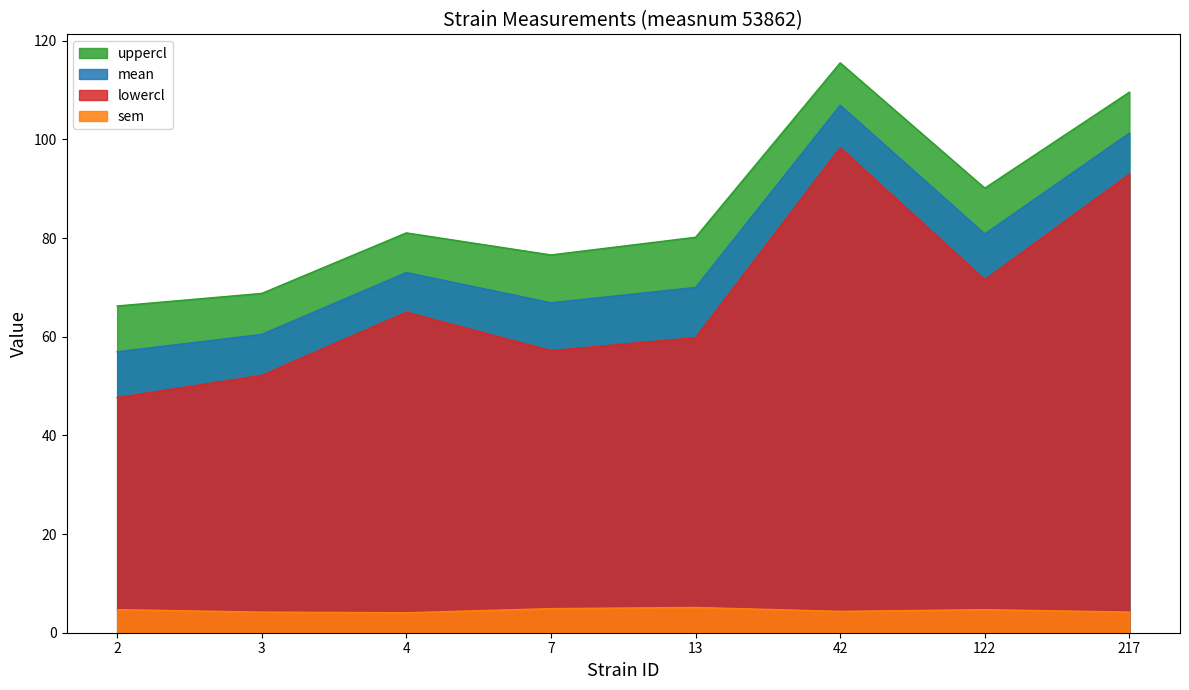

Which series has the largest total across all categories?

uppercl